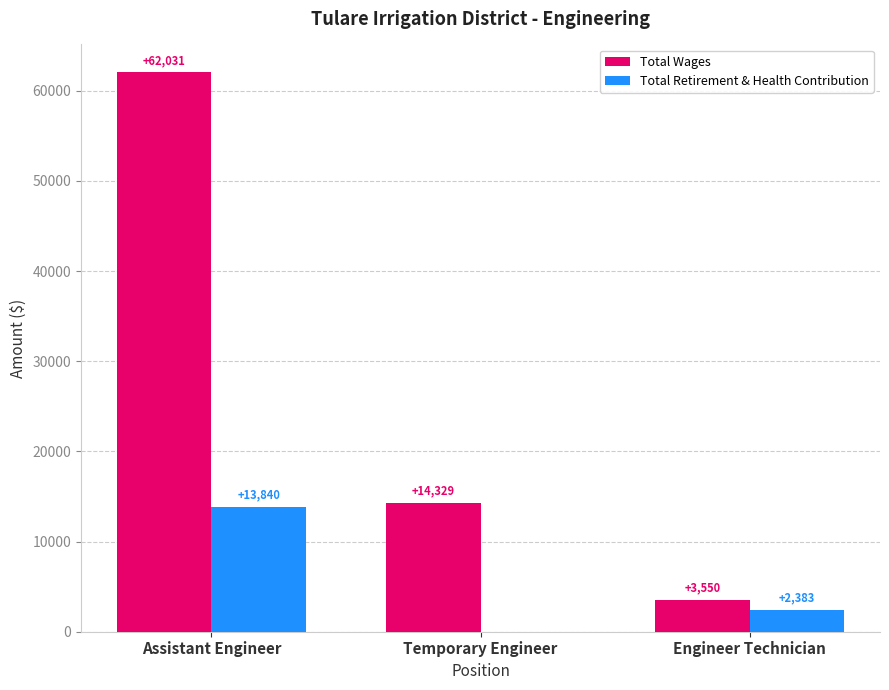

The Total Wages series shows 62031 at Assistant Engineer. True or false?

True